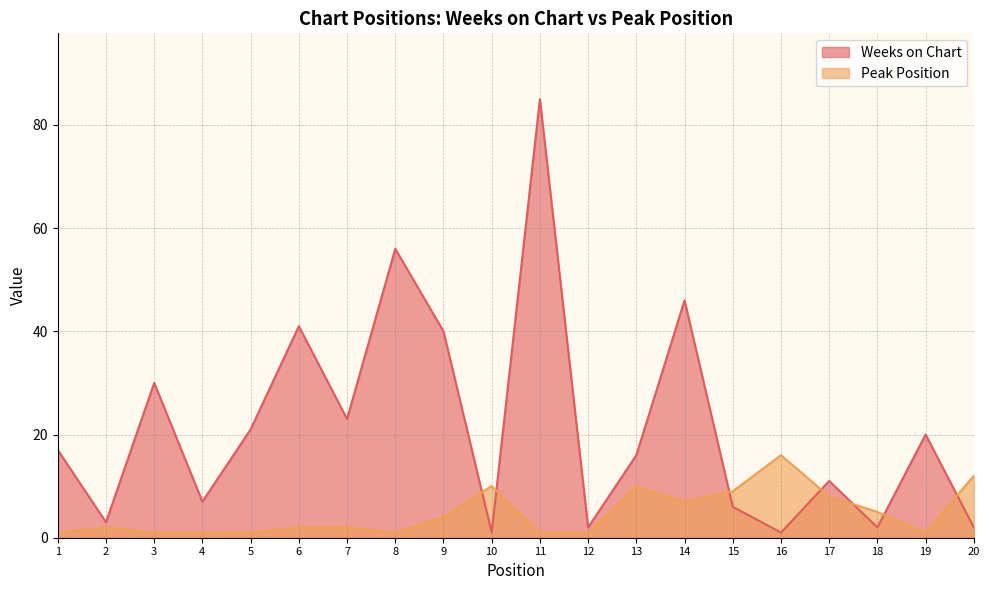

Which series changed the most between 11 and 15?

Weeks on Chart